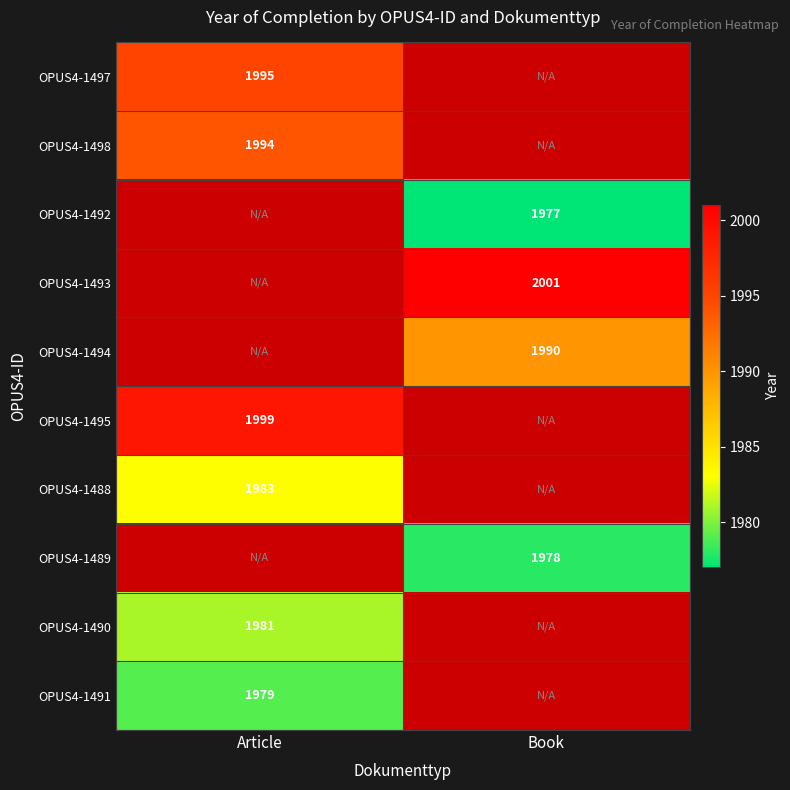

How many series are shown in this chart?

10